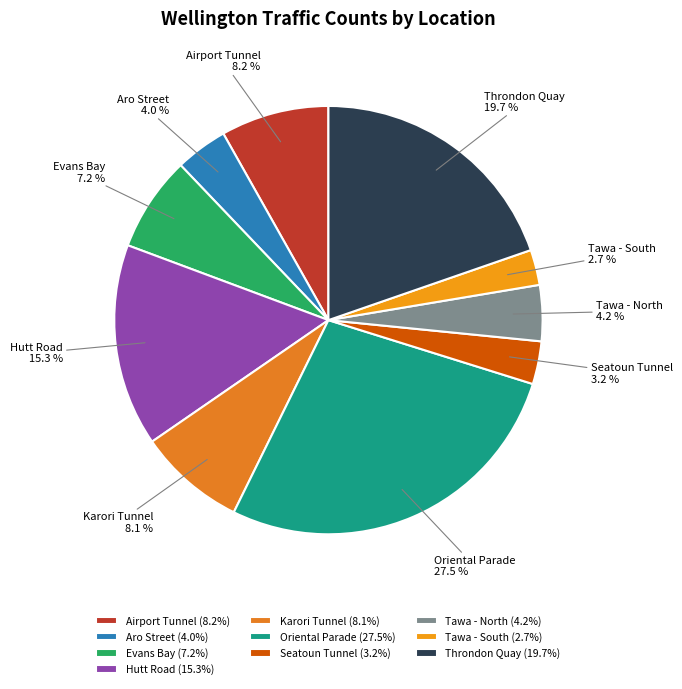

Which category has the smallest portion of the pie?

Tawa - South